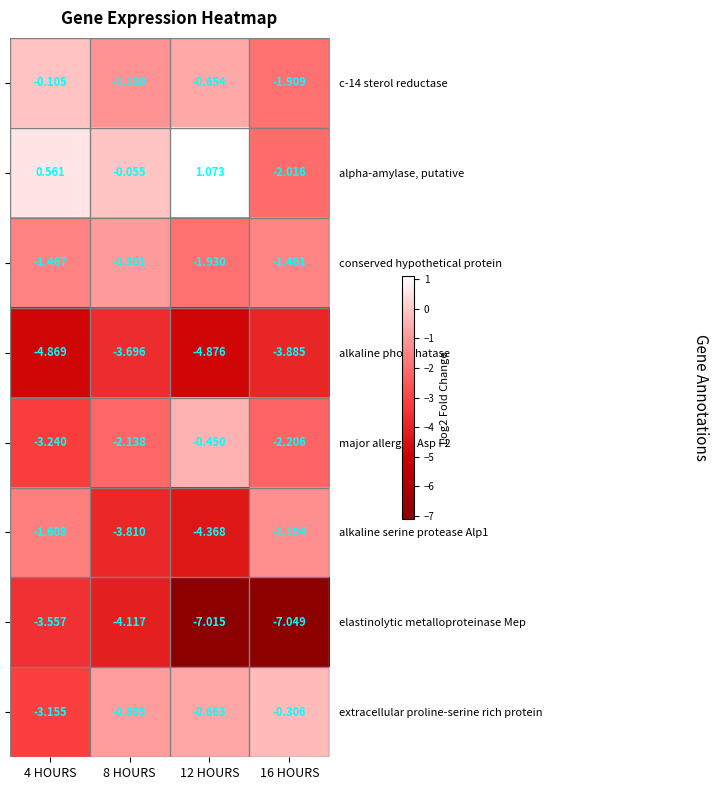

Which series has the largest range (max minus min)?

elastinolytic metalloproteinase Mep